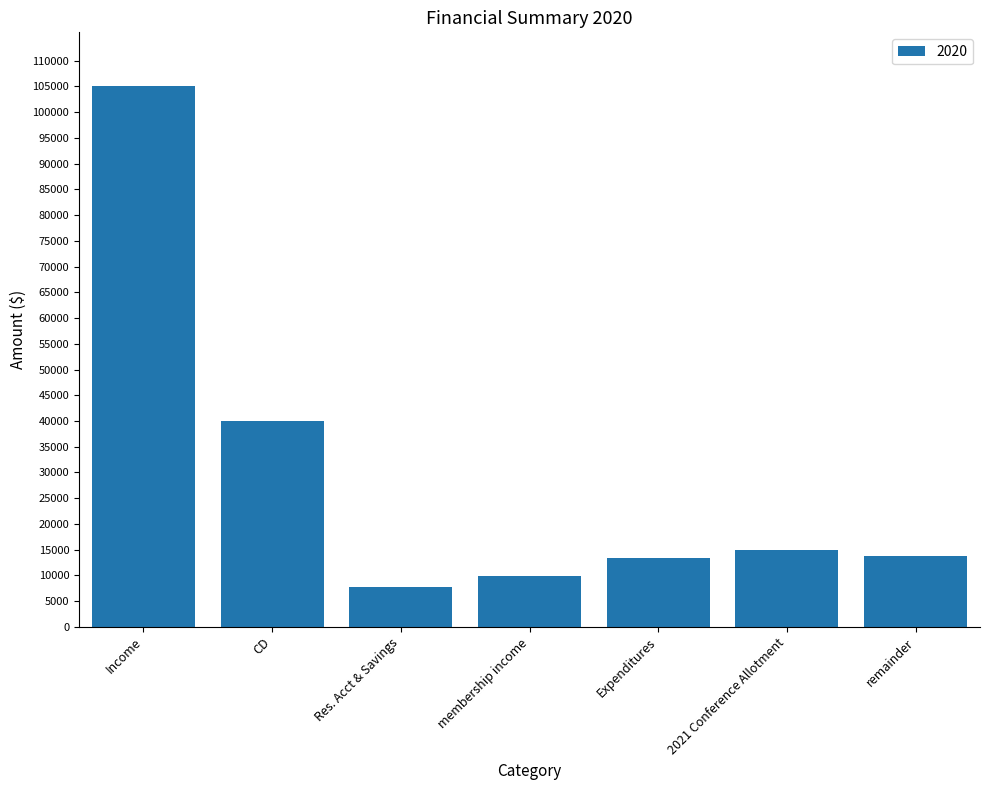

Is it true that the value at membership income is 2726.5?

False